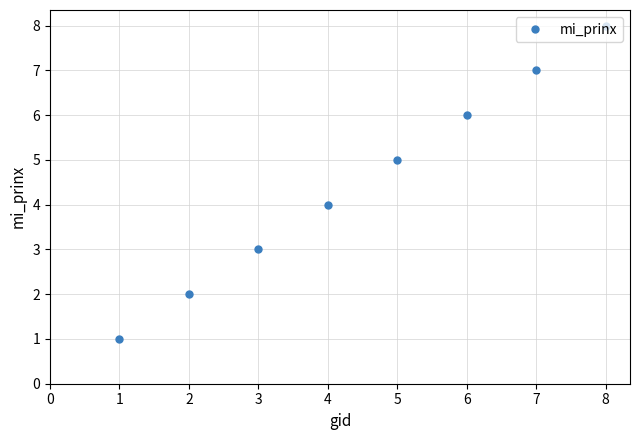

What is the difference between the second highest and second lowest values?

5